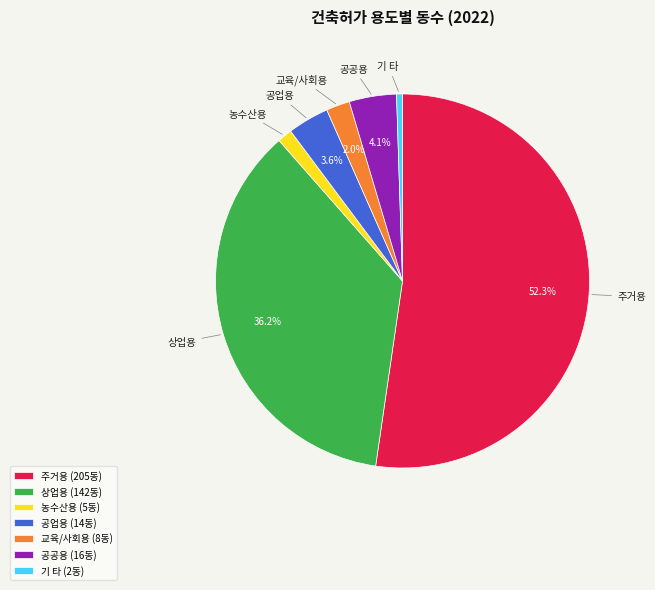

Rank the categories by value from lowest to highest.

기 타, 농수산용, 교육/사회용, 공업용, 공공용, 상업용, 주거용